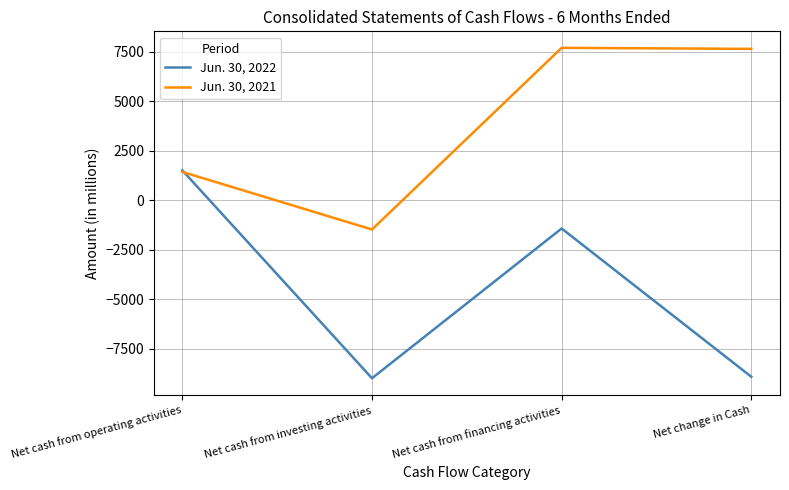

What is the difference between the highest and lowest values at Net change in Cash?

16549